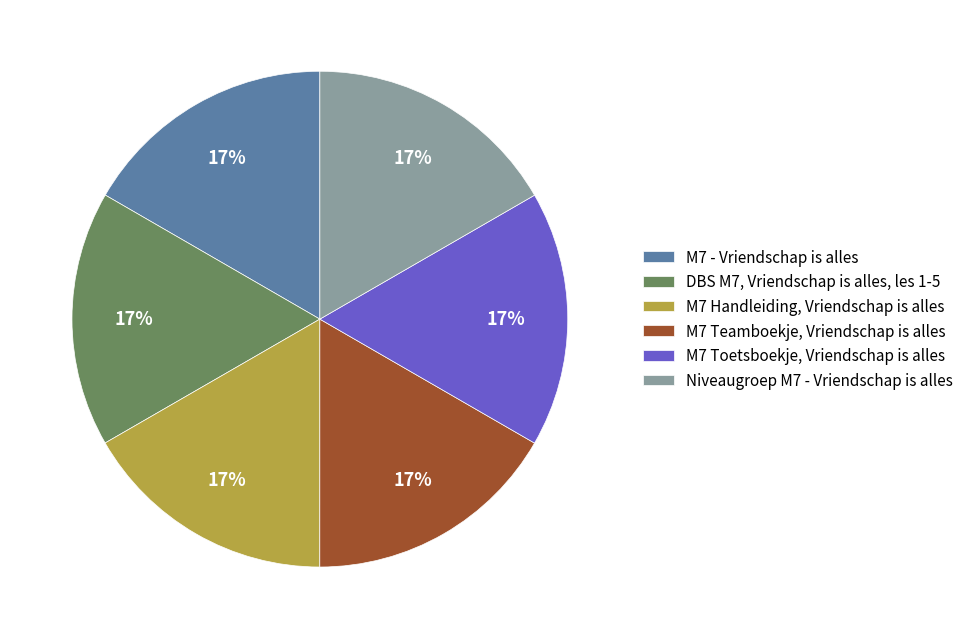

What is the ratio of the value at Niveaugroep M7 - Vriendschap is alles to the value at M7 - Vriendschap is alles?

1.0